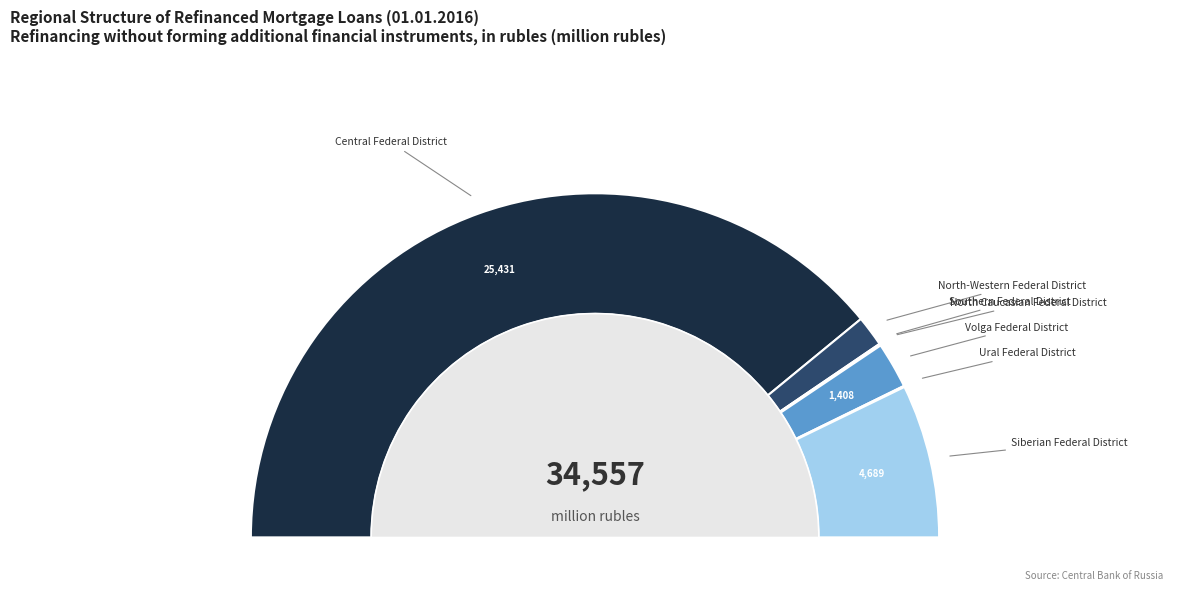

To the nearest percent, what is the difference between the largest and smallest slice percentages?

78%